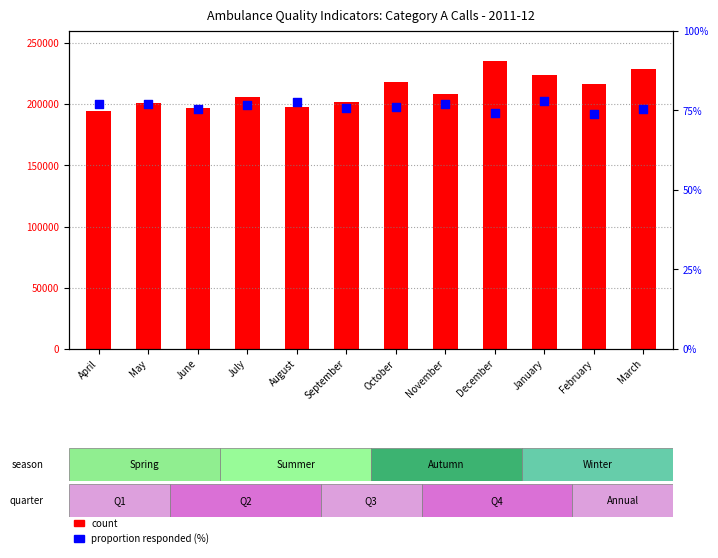

What is the total value across all series at September?

202063.7